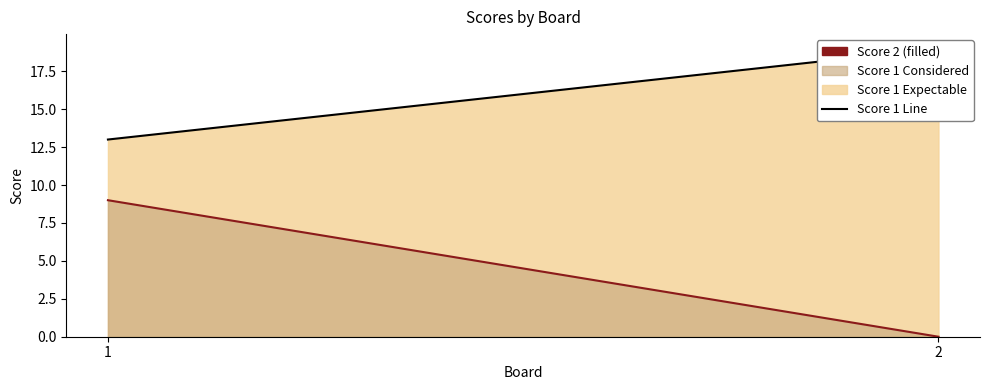

Read the Score 1 value at 2.

19